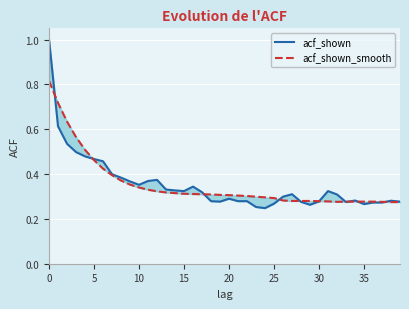

Where is acf_shown nearest to the value 0?

24